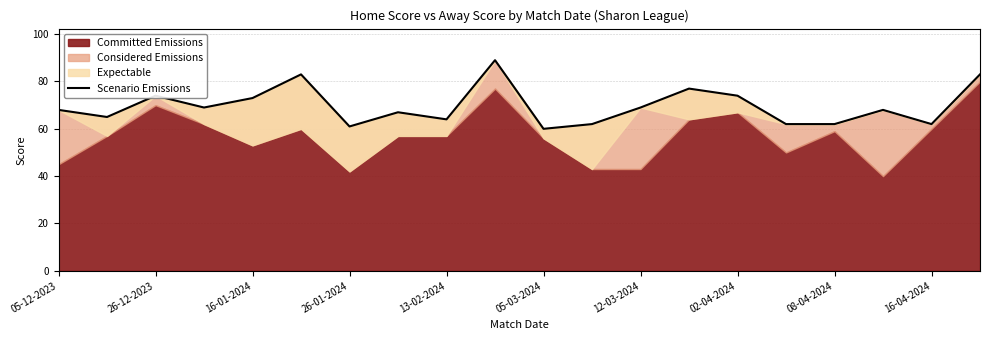

True or false: there are more than 1 points higher than both neighbors.

True